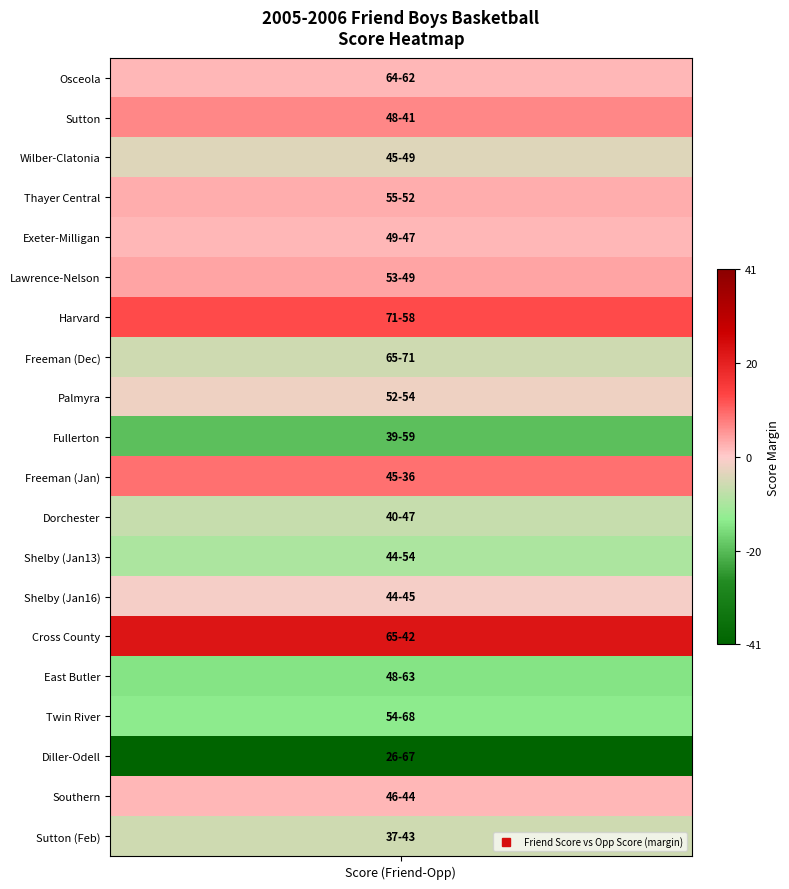

Rank the categories by Dorchester value from highest to lowest.

1, 0